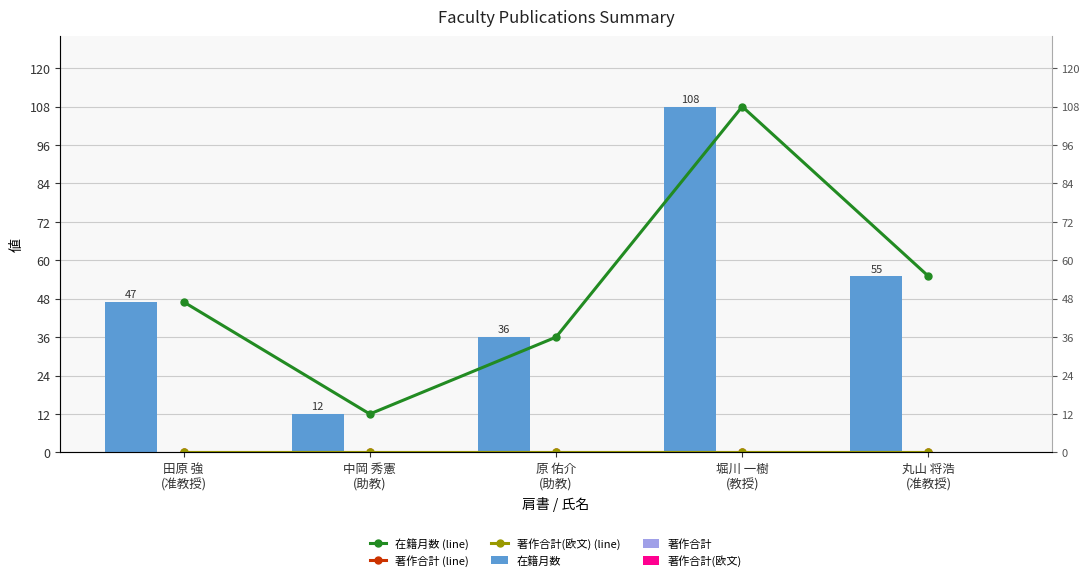

How many categories are shown in the chart?

5